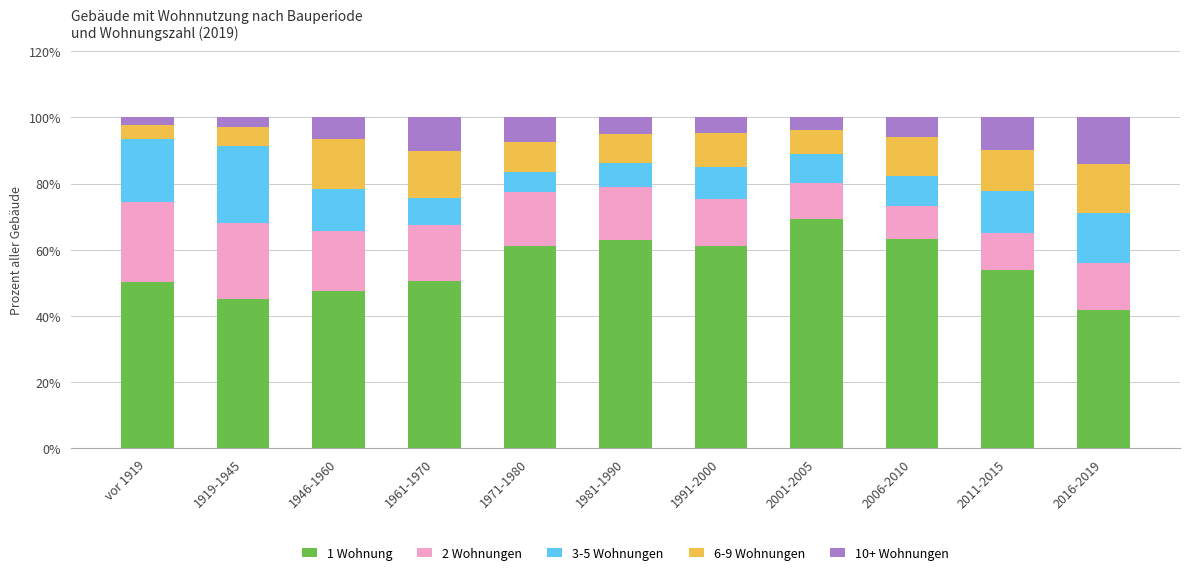

What is the total value across all series at 1991-2000?

100.0